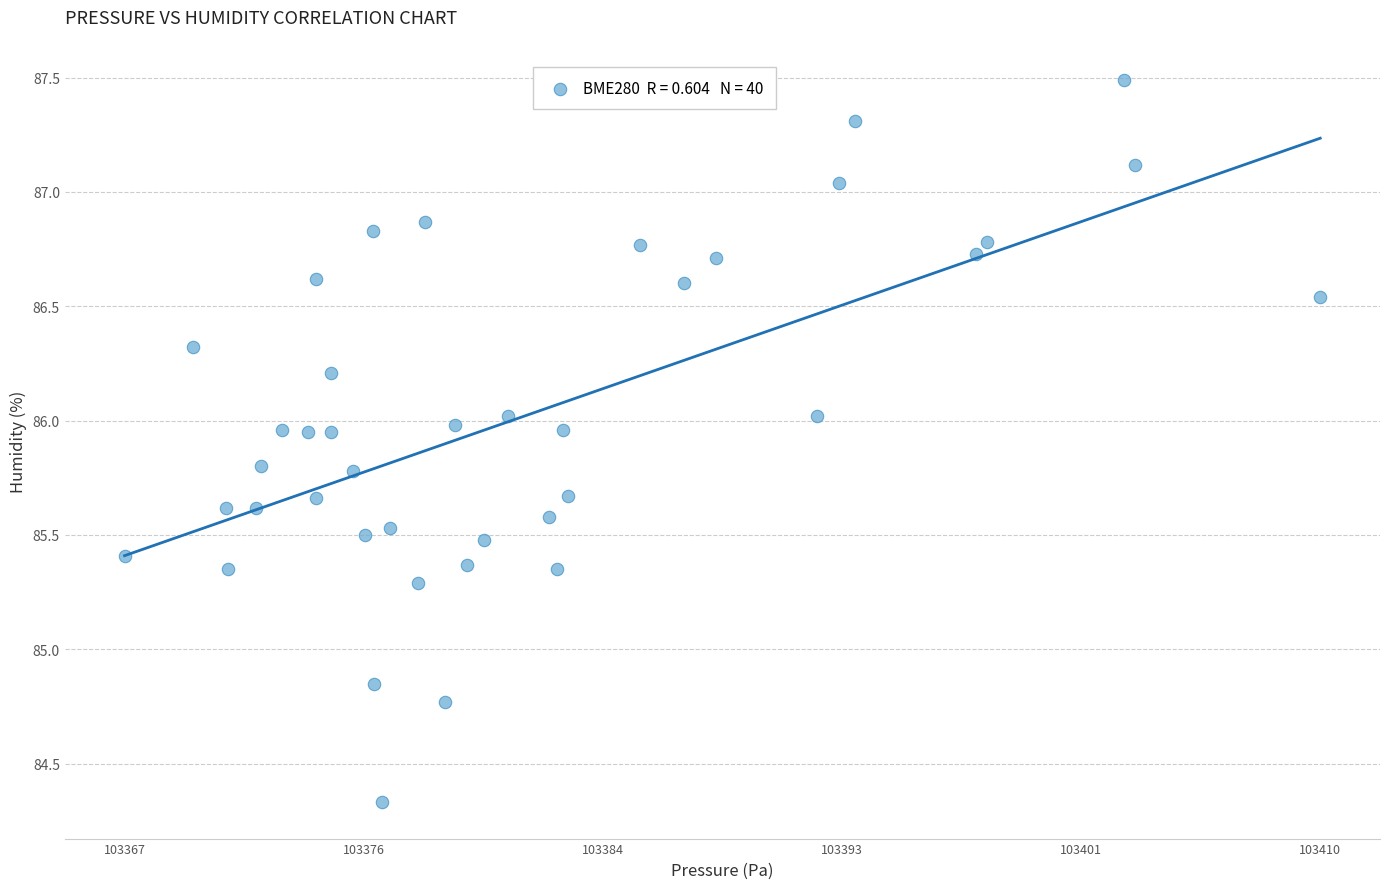

What is the range of Y values (max minus min)?

3.2